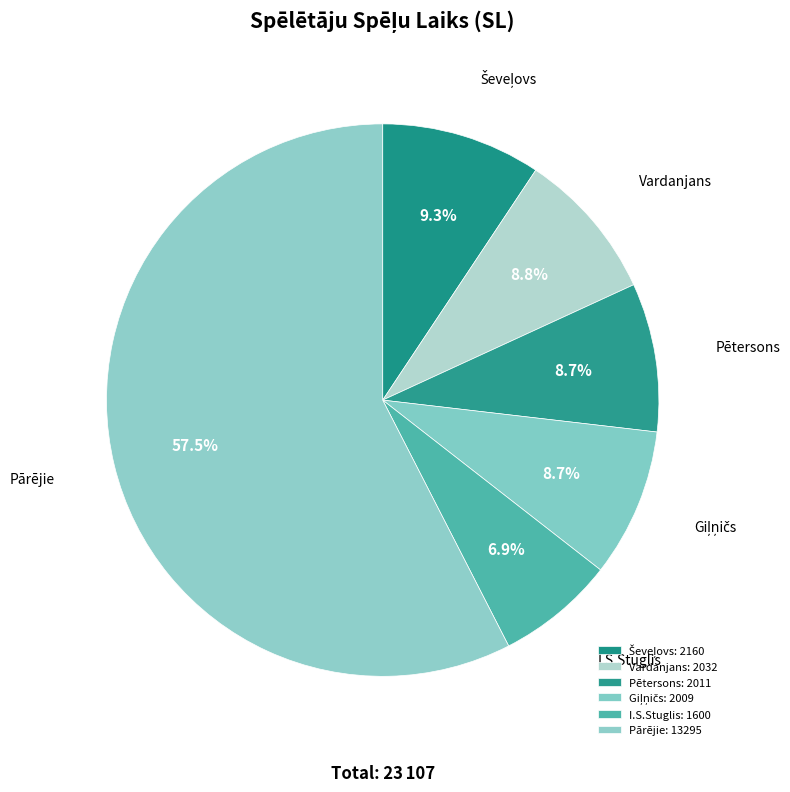

How many slices are in this pie chart?

6